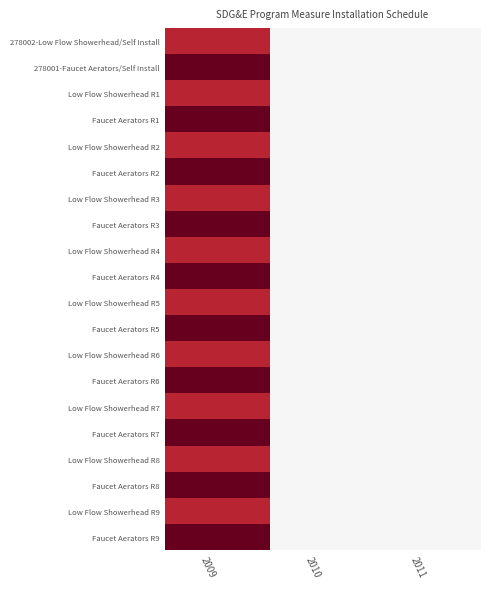

Rank the series at 2009 from lowest to highest value.

278002-Low Flow Showerhead/Self Install, Low Flow Showerhead R1, Low Flow Showerhead R2, Low Flow Showerhead R3, Low Flow Showerhead R4, Low Flow Showerhead R5, Low Flow Showerhead R6, Low Flow Showerhead R7, Low Flow Showerhead R8, Low Flow Showerhead R9, 278001-Faucet Aerators/Self Install, Faucet Aerators R1, Faucet Aerators R2, Faucet Aerators R3, Faucet Aerators R4, Faucet Aerators R5, Faucet Aerators R6, Faucet Aerators R7, Faucet Aerators R8, Faucet Aerators R9